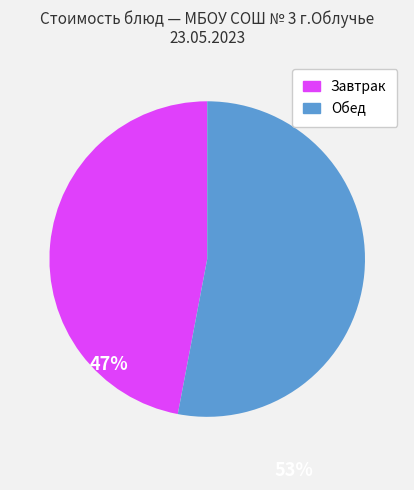

Between Обед and Завтрак, which is larger?

Обед